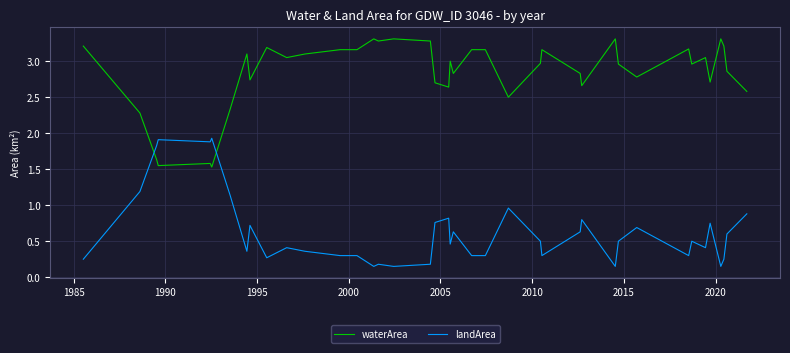

Rank the series by their average value, from highest to lowest.

waterArea, landArea